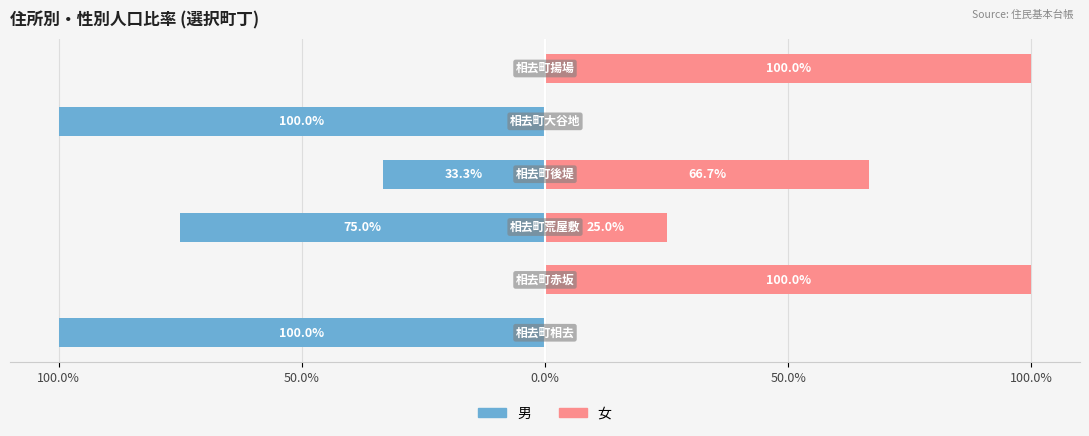

At how many categories does at least one series exceed -59?

6